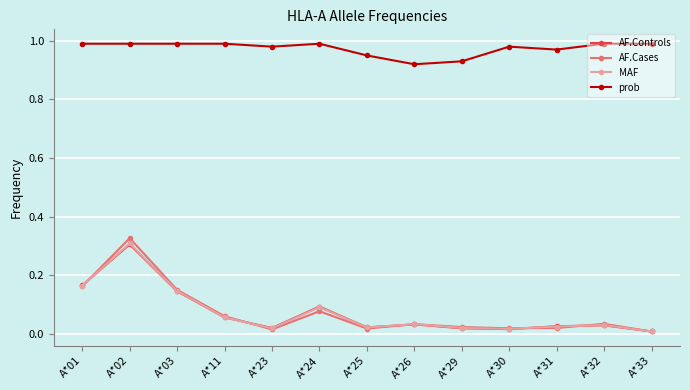

At which category does AF.Cases reach its first local valley?

A*23